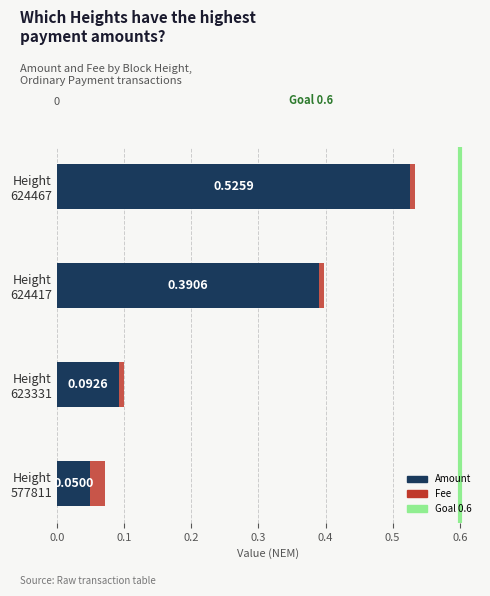

Which category has the highest value in the Amount series?

Height
624467